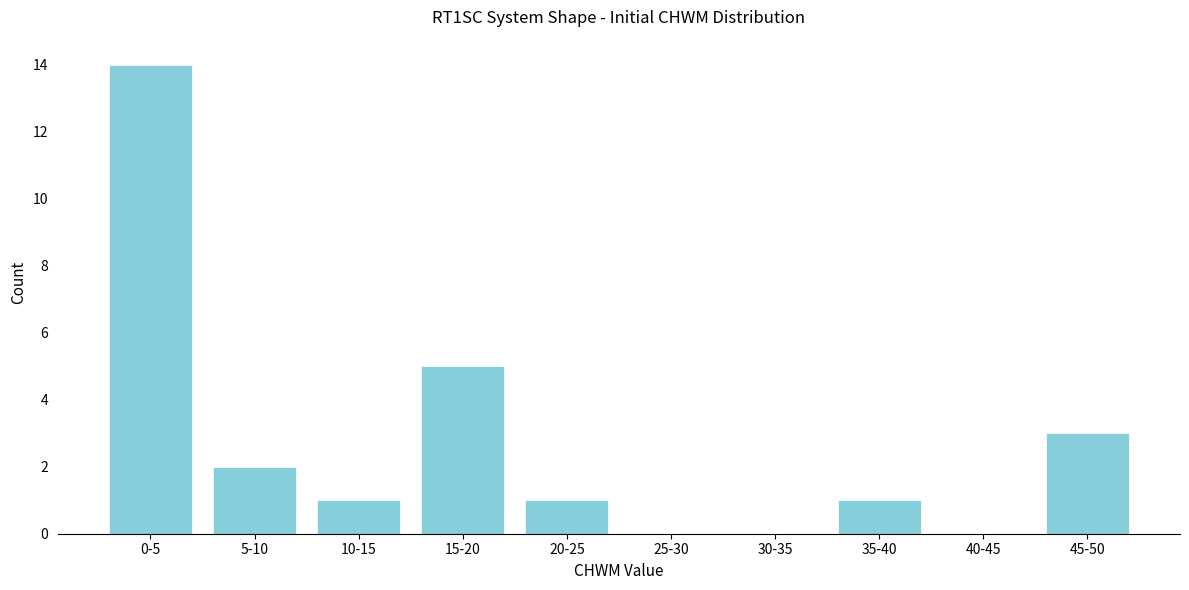

Reading right to left, extract all data points from this chart.

45-50=3	40-45=0	35-40=1	30-35=0	25-30=0	20-25=1	15-20=5	10-15=1	5-10=2	0-5=14